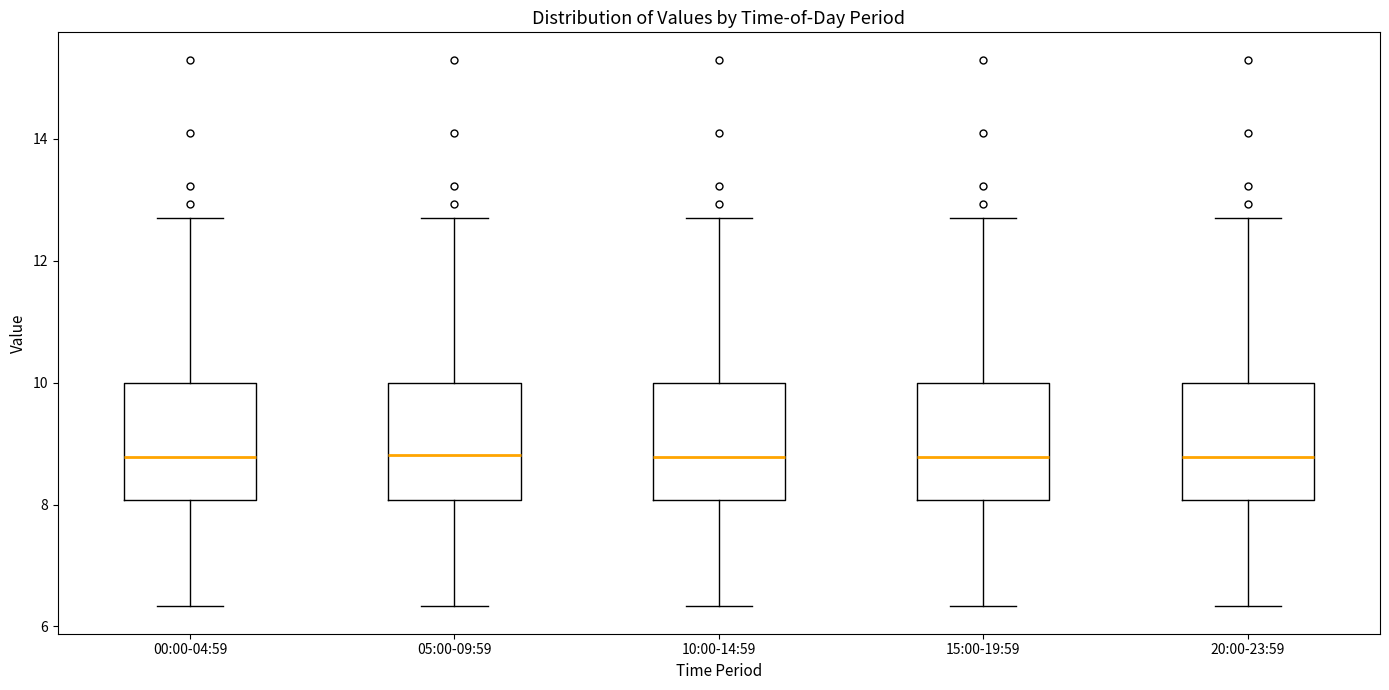

Reading left to right, transcribe this box plot: for each box, give where its median line is, the range the box spans, and where its two whiskers end, as read against the y-axis. The values are not printed on the chart, so give them approximately, as read against the axis.

00:00-04:59: median 8.8, box 8.0 to 10.0, whiskers 6.4 to 12.8
05:00-09:59: median 8.8, box 8.0 to 10.0, whiskers 6.4 to 12.8
10:00-14:59: median 8.8, box 8.0 to 10.0, whiskers 6.4 to 12.8
15:00-19:59: median 8.8, box 8.0 to 10.0, whiskers 6.4 to 12.8
20:00-23:59: median 8.8, box 8.0 to 10.0, whiskers 6.4 to 12.8